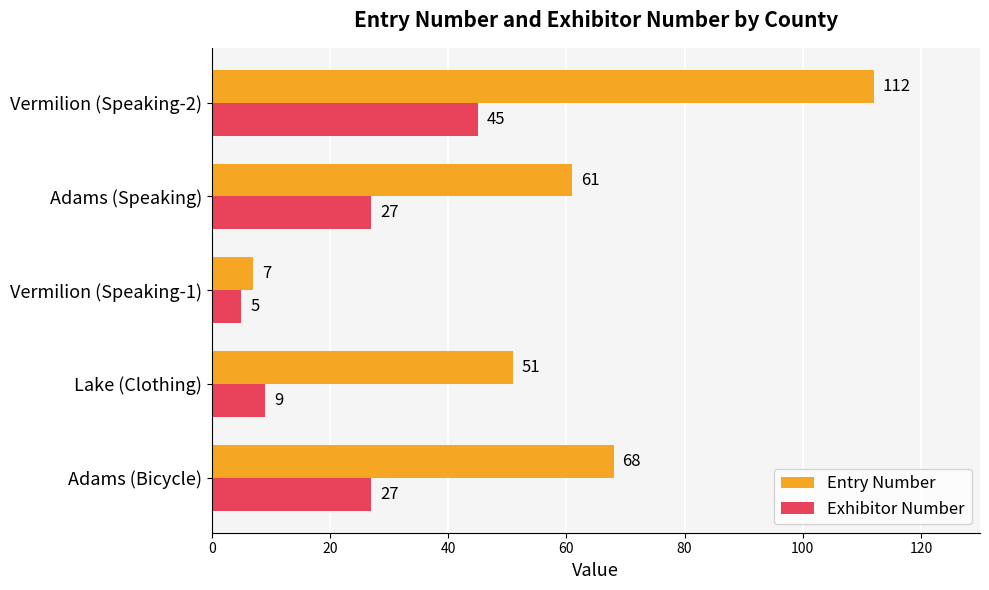

What is the highest value of the Exhibitor Number series?

45